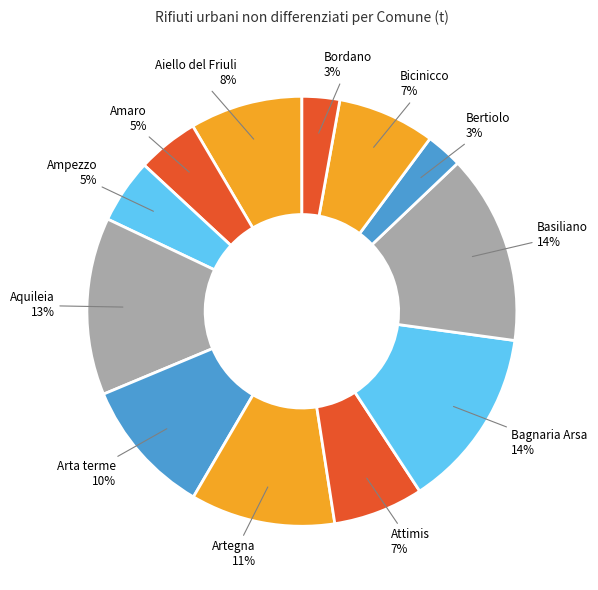

How many slices are in this pie chart?

12